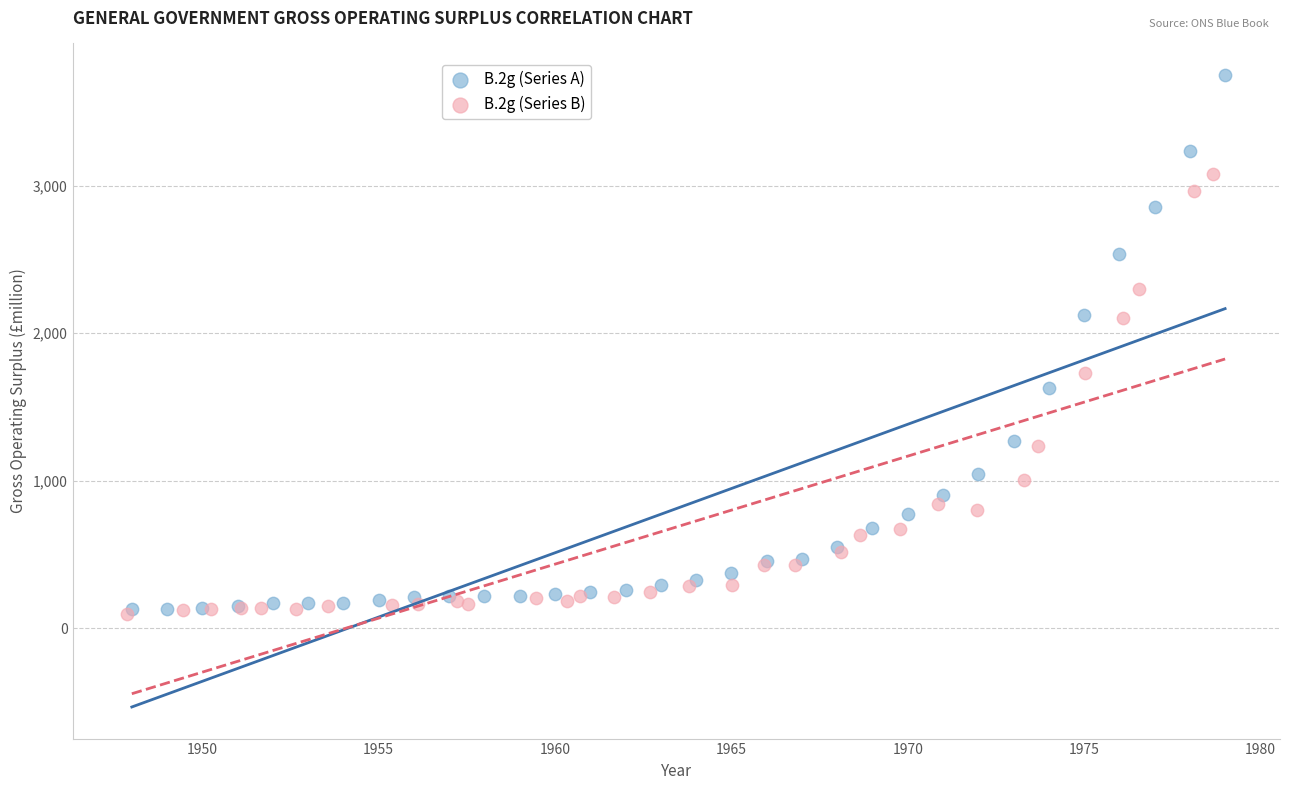

Which series contains the highest Y value?

B.2g (Series A)